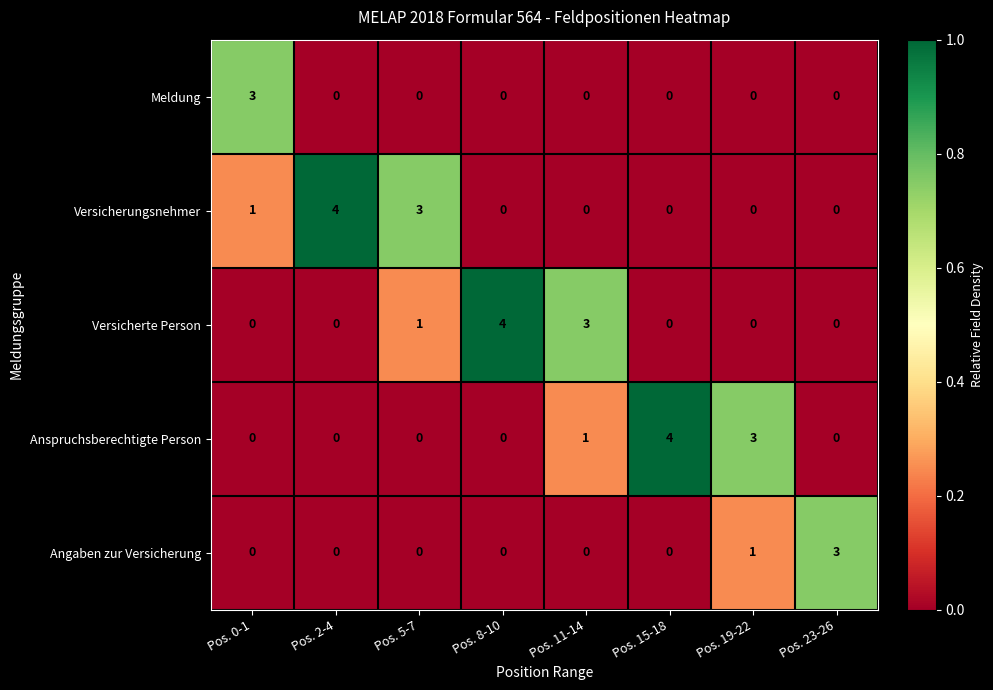

True or false: Versicherte Person has a value of 0 at Pos. 23-26.

True